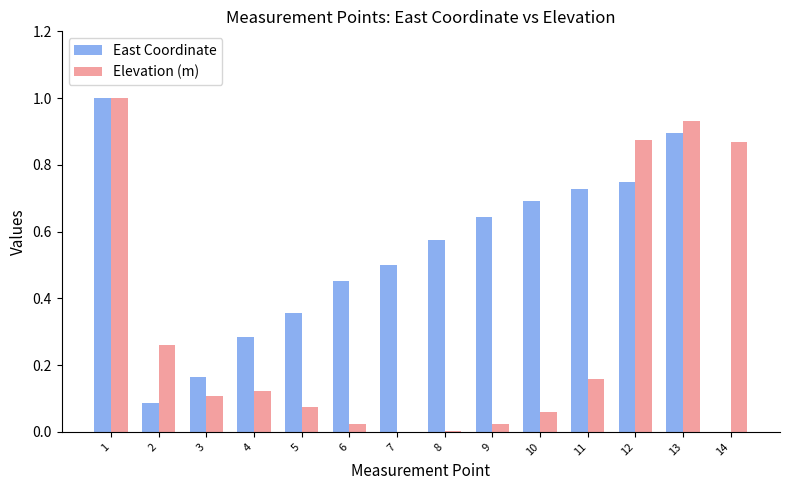

The value of Elevation (m) at 4 is 0.0. True or false?

False